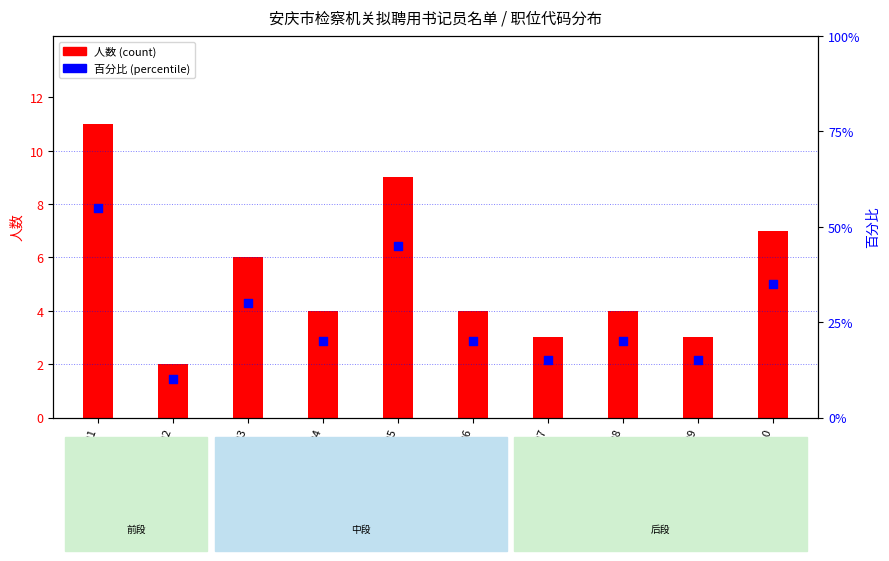

Which series contains the lowest Y value?

人数 (count)